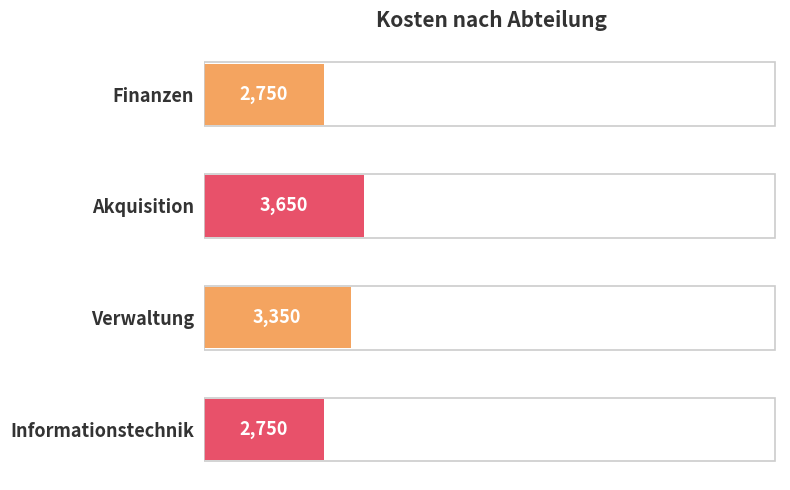

Does the chart contain any negative values?

No